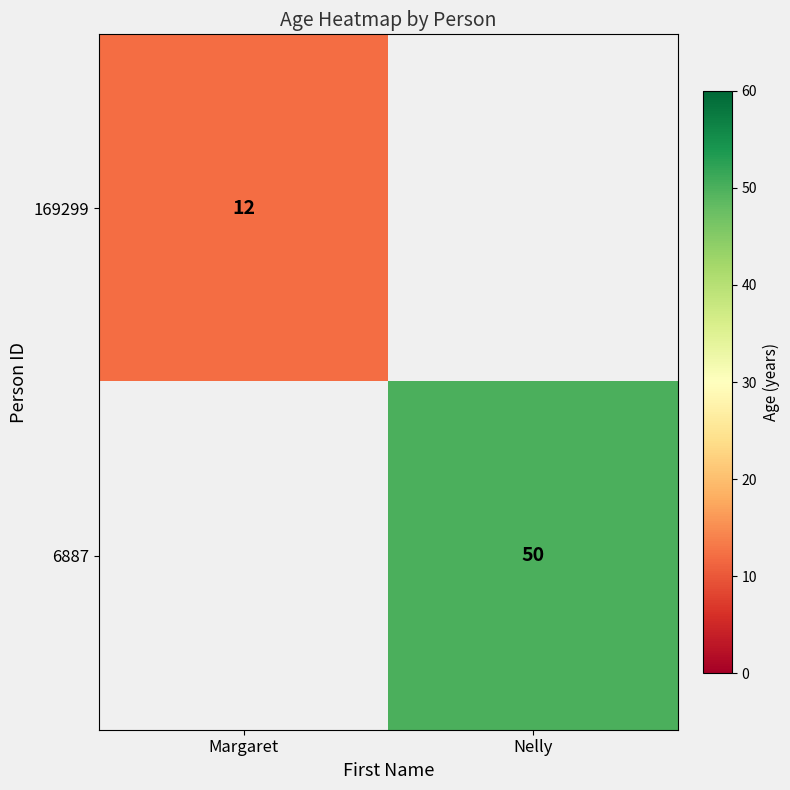

Is it true that 6887 equals 72.2 at Nelly?

False